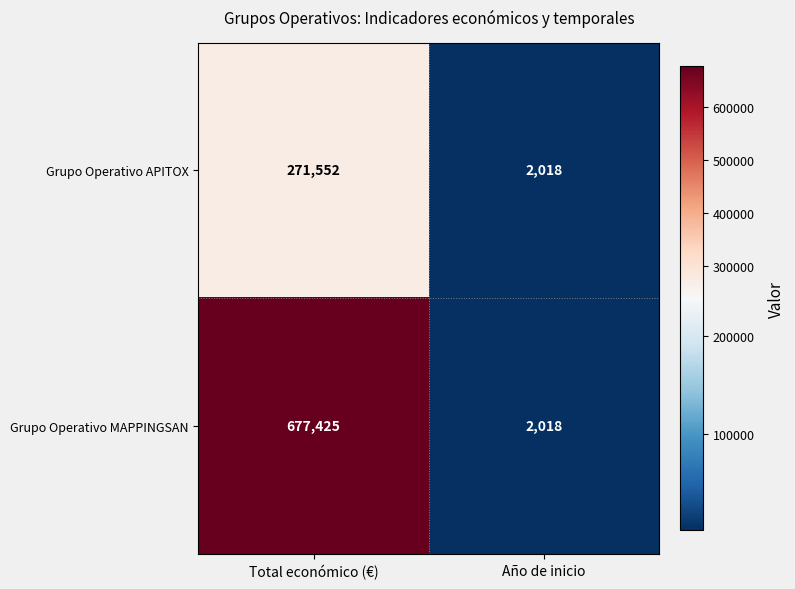

What is the minimum value shown in the chart?

2018